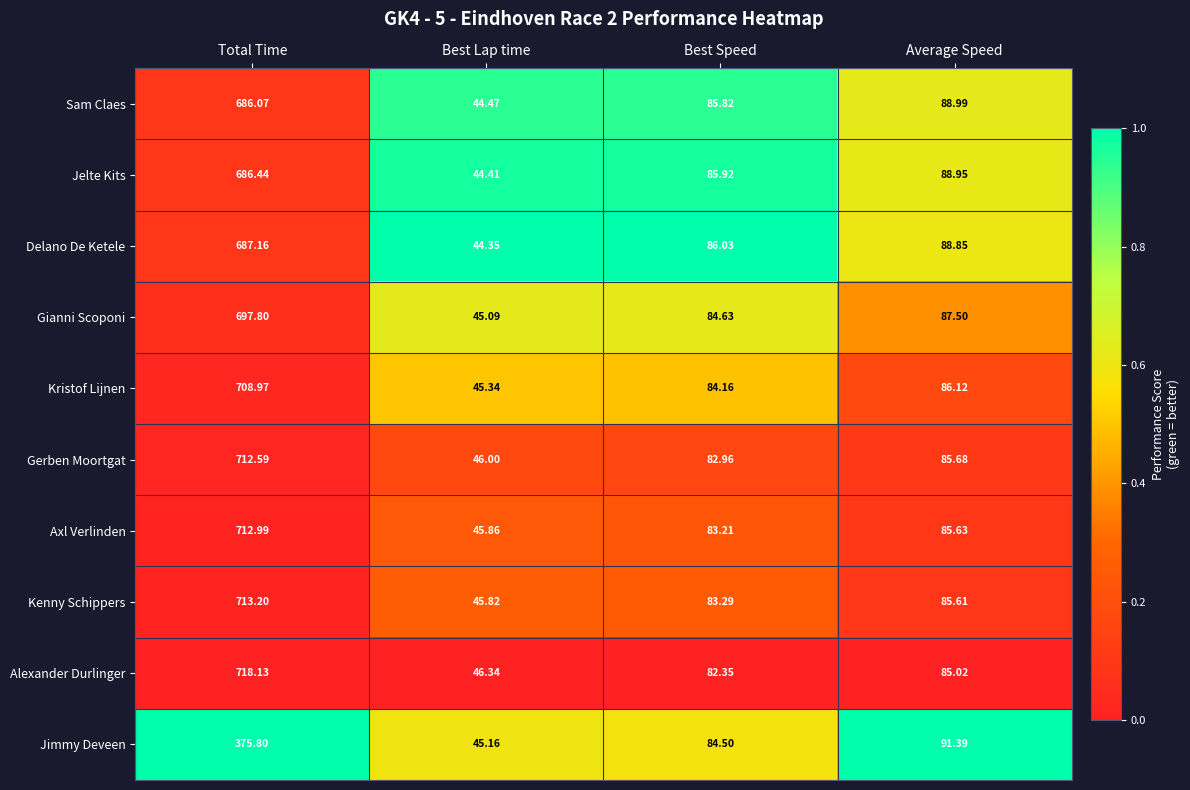

What is the total value across all series at Best Lap time?

452.8